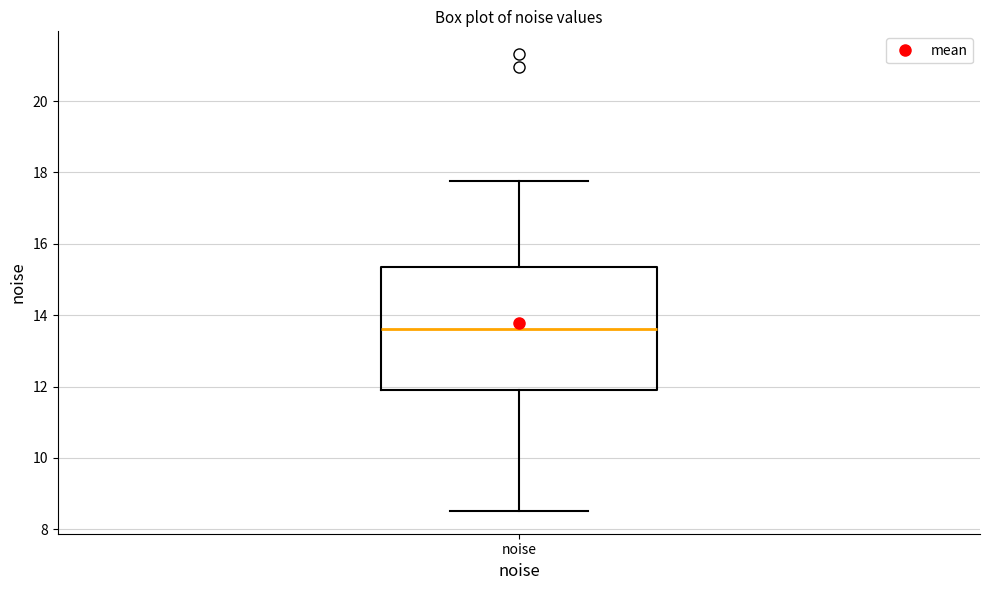

Read this box plot against the y-axis: the position of the median line, the range covered by the box, and the ends of both whiskers. The values are not printed on the chart, so give them approximately, as read against the axis.

median 13.6, box 12.0 to 15.4, whiskers 8.6 to 17.8